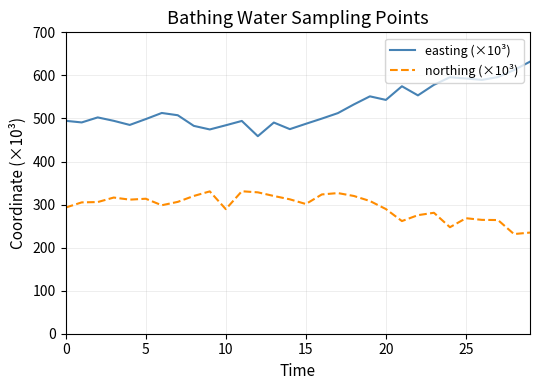

What are all the series names shown in the legend?

easting (×10³), northing (×10³)